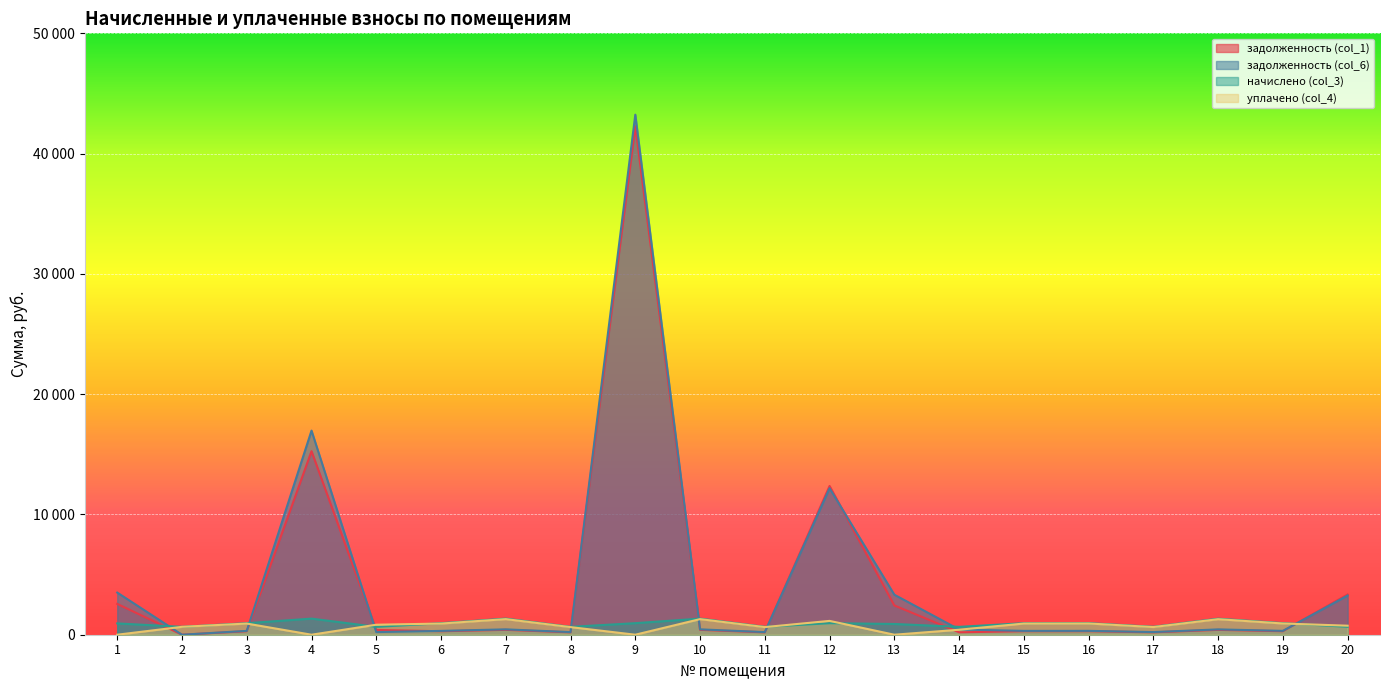

At how many categories does at least one series exceed 112?

20